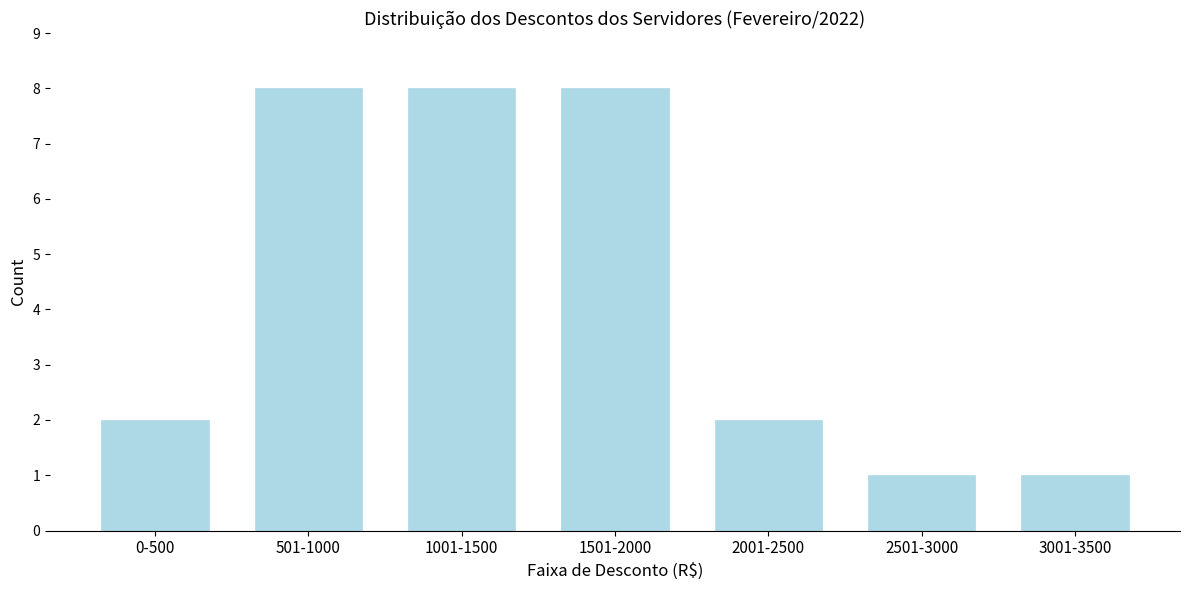

Reading left to right, extract all data points from this chart.

0-500=2	501-1000=8	1001-1500=8	1501-2000=8	2001-2500=2	2501-3000=1	3001-3500=1